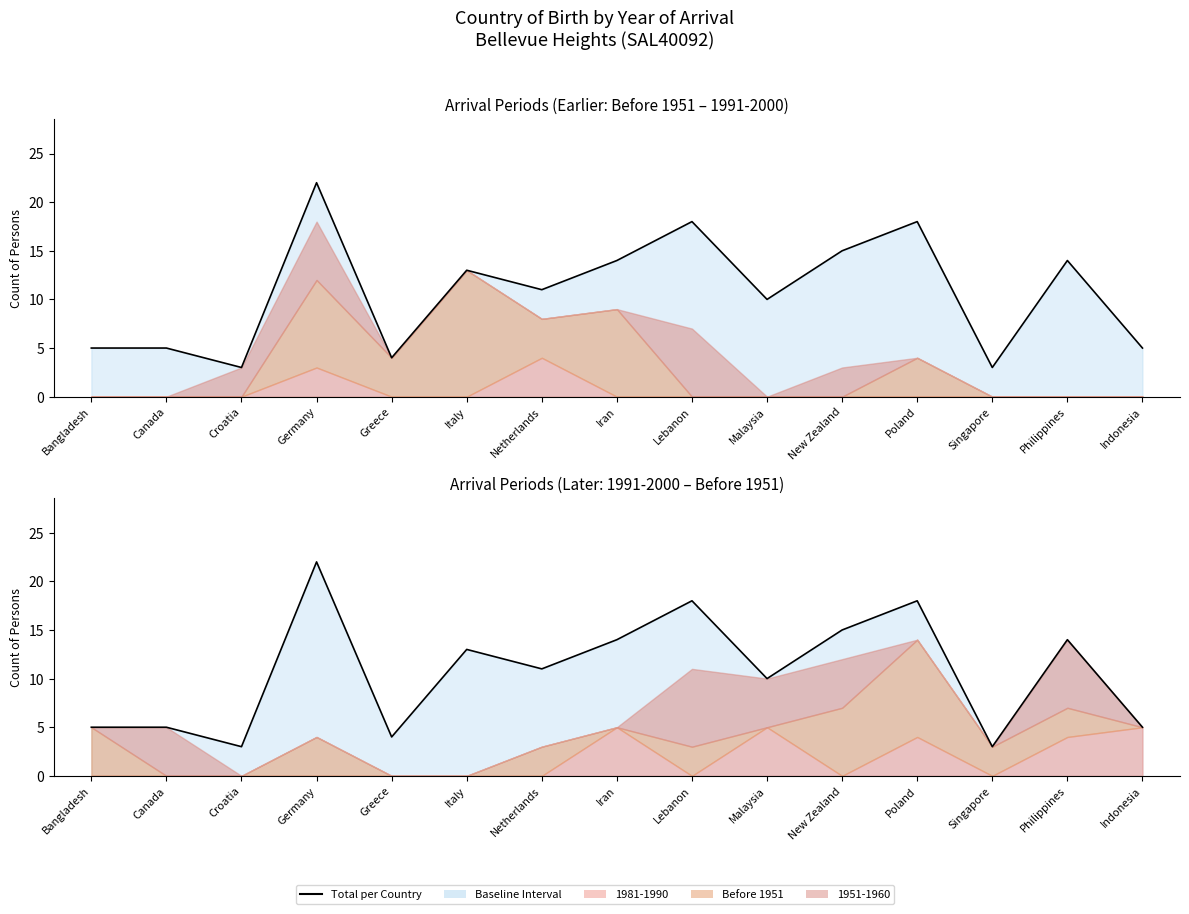

What position from the right is Croatia?

13